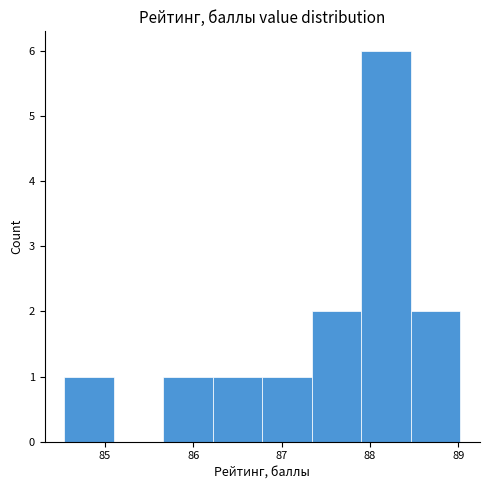

Which range on the x-axis has the tallest bar?

87.90 to 88.46